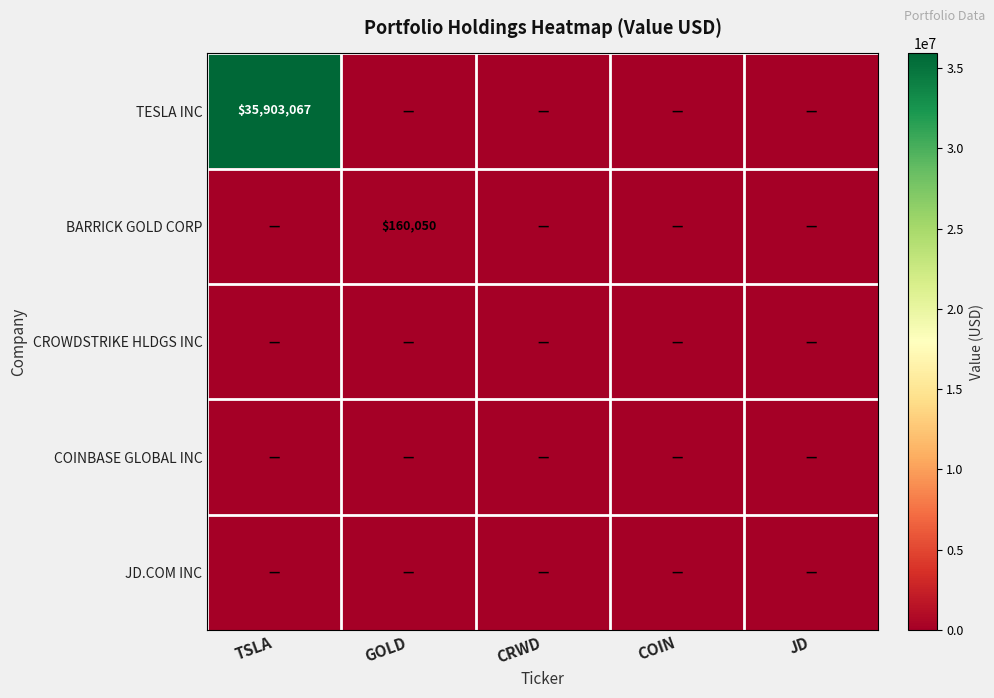

True or false: BARRICK GOLD CORP has a value of 272306 at GOLD.

False